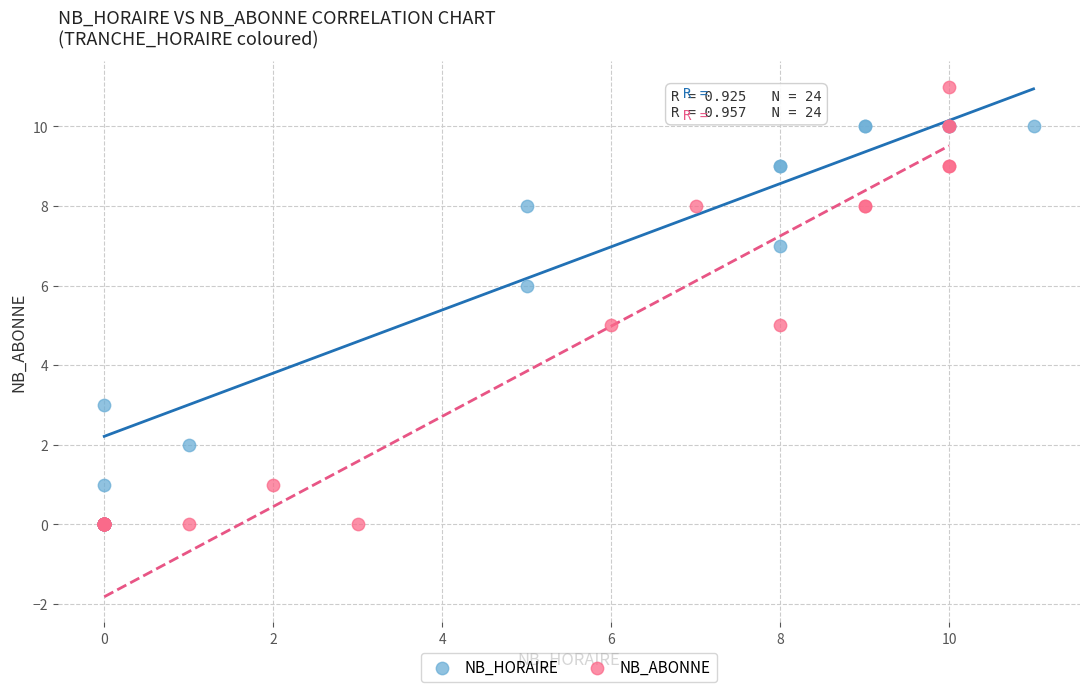

Which series reaches the maximum Y coordinate?

NB_ABONNE